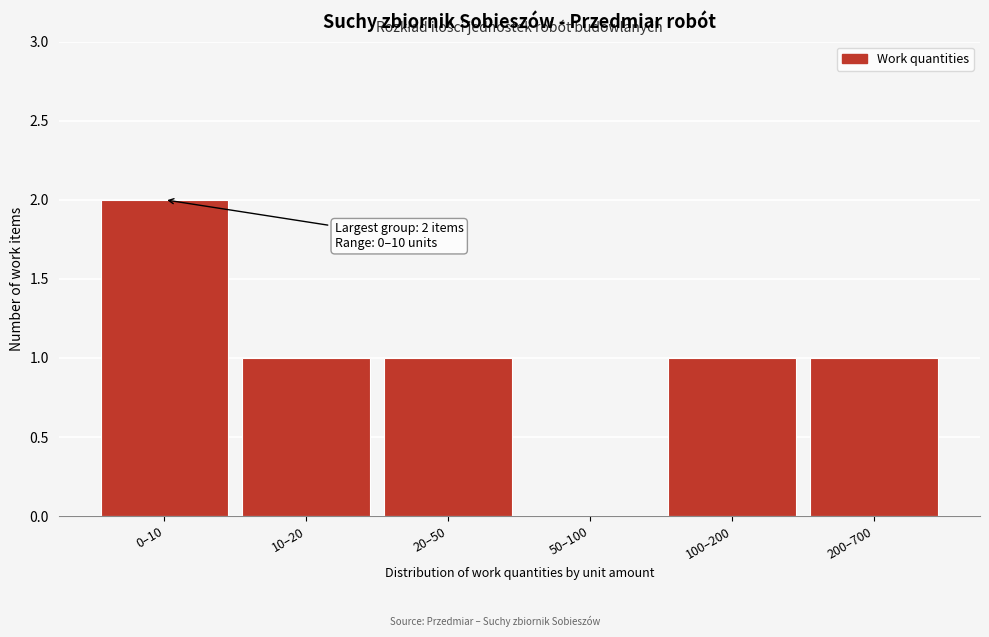

Reading left to right, transcribe all the data shown in this chart.

0–10=2	10–20=1	20–50=1	50–100=0	100–200=1	200–700=1